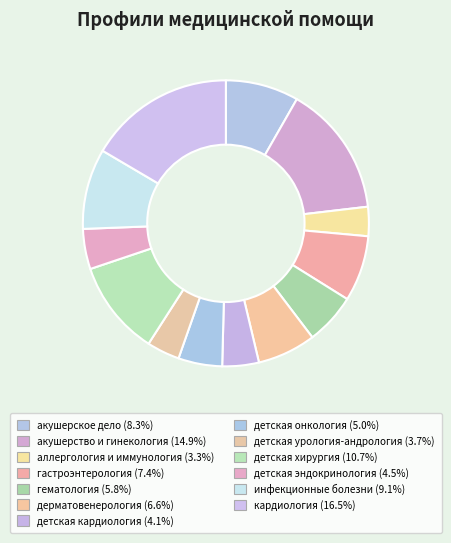

To the nearest percent, what percentage of the pie is аллергология и иммунология?

3%